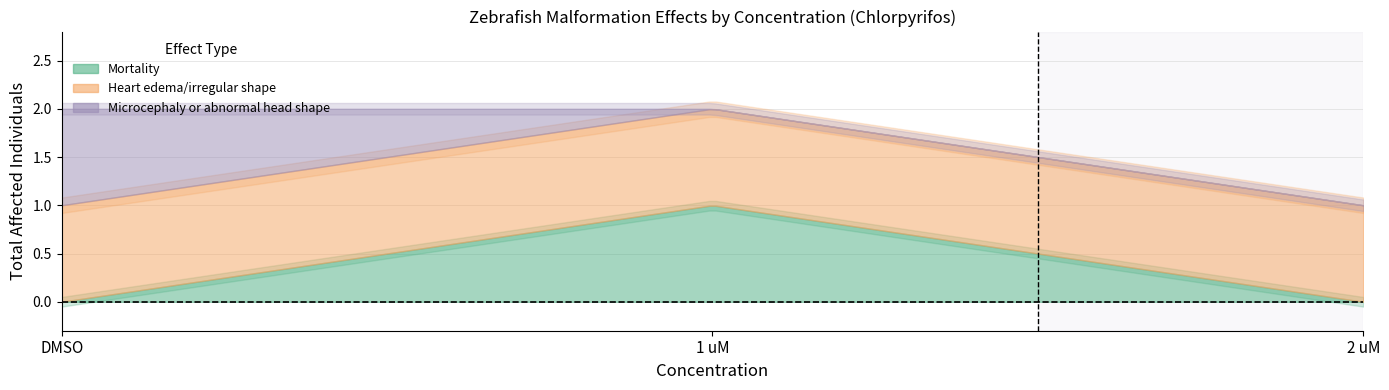

Which series has the largest total across all categories?

Heart edema/irregular shape